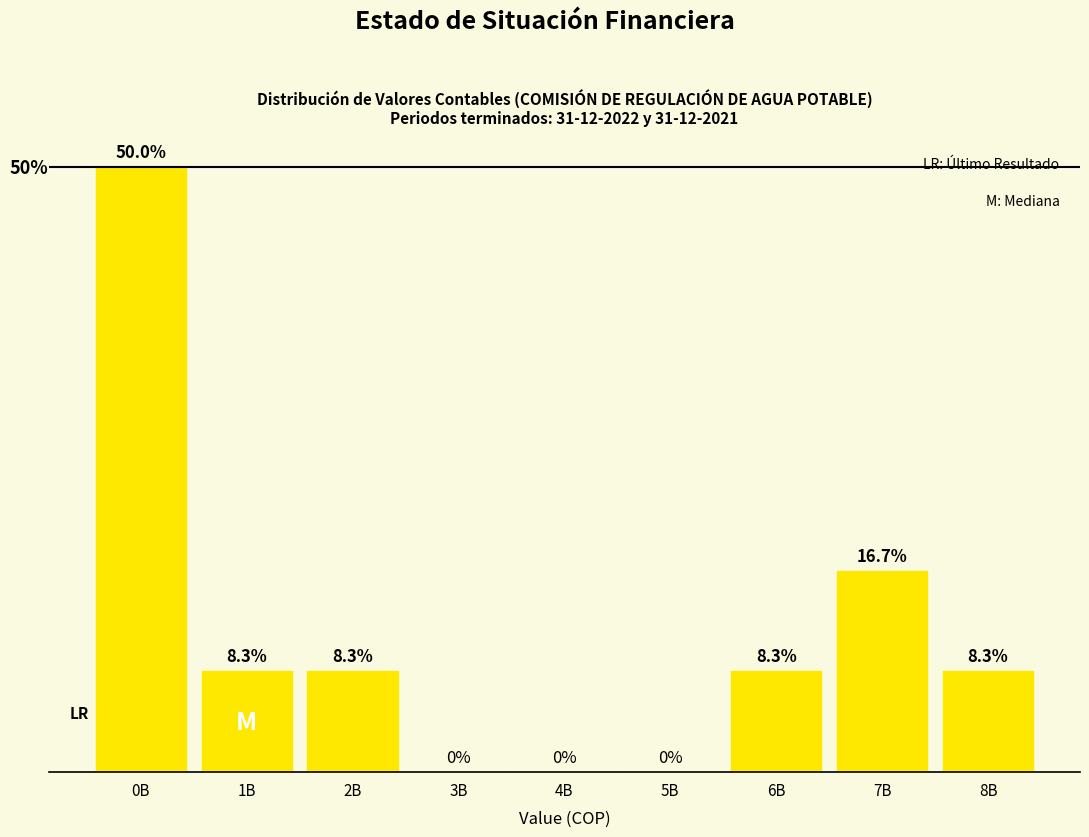

Which label corresponds to the largest value in the chart?

0B